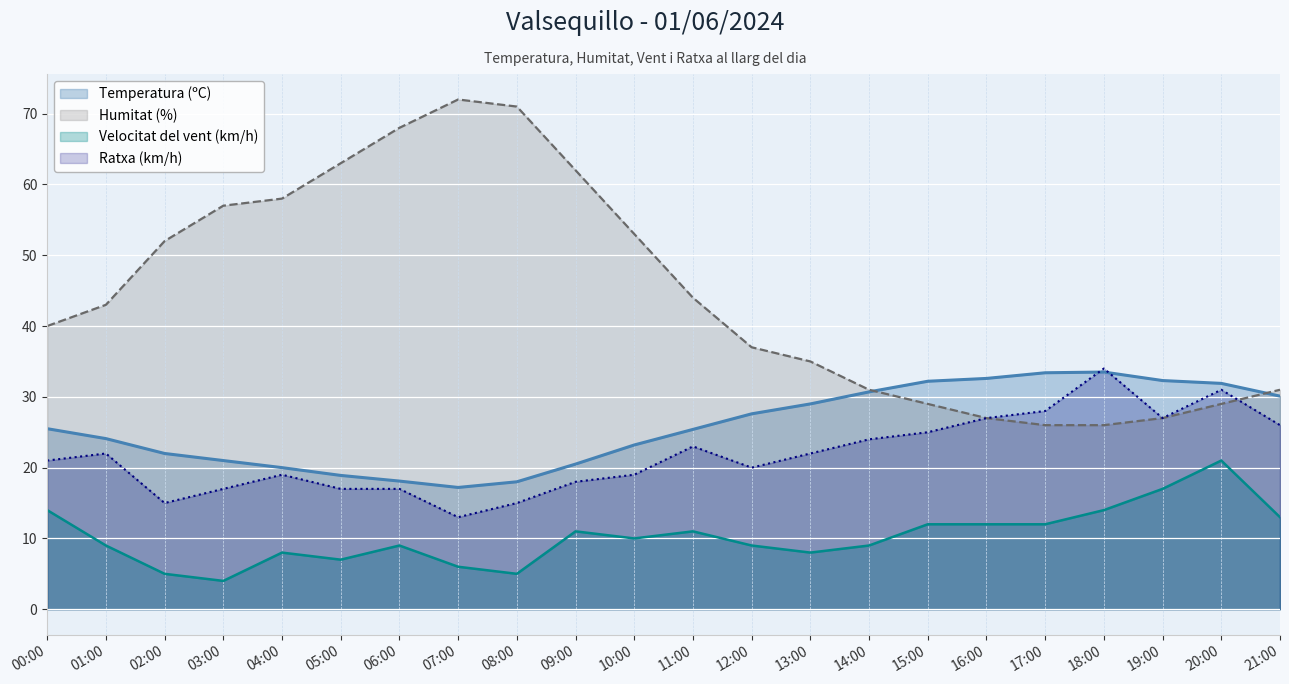

Reading left to right, list all the values displayed in this chart.

Temperatura (ºC): 00:00=25.5	01:00=24.1	02:00=22.0	03:00=21.0	04:00=20.0	05:00=18.9	06:00=18.1	07:00=17.2	08:00=18.0	09:00=20.5	10:00=23.2	11:00=25.4	12:00=27.6	13:00=29.0	14:00=30.7	15:00=32.2	16:00=32.6	17:00=33.4	18:00=33.5	19:00=32.3	20:00=31.9	21:00=30.1
Humitat (%): 00:00=40.0	01:00=43.0	02:00=52.0	03:00=57.0	04:00=58.0	05:00=63.0	06:00=68.0	07:00=72.0	08:00=71.0	09:00=62.0	10:00=53.0	11:00=44.0	12:00=37.0	13:00=35.0	14:00=31.0	15:00=29.0	16:00=27.0	17:00=26.0	18:00=26.0	19:00=27.0	20:00=29.0	21:00=31.0
Velocitat del vent (km/h): 00:00=14.0	01:00=9.0	02:00=5.0	03:00=4.0	04:00=8.0	05:00=7.0	06:00=9.0	07:00=6.0	08:00=5.0	09:00=11.0	10:00=10.0	11:00=11.0	12:00=9.0	13:00=8.0	14:00=9.0	15:00=12.0	16:00=12.0	17:00=12.0	18:00=14.0	19:00=17.0	20:00=21.0	21:00=13.0
Ratxa (km/h): 00:00=21.0	01:00=22.0	02:00=15.0	03:00=17.0	04:00=19.0	05:00=17.0	06:00=17.0	07:00=13.0	08:00=15.0	09:00=18.0	10:00=19.0	11:00=23.0	12:00=20.0	13:00=22.0	14:00=24.0	15:00=25.0	16:00=27.0	17:00=28.0	18:00=34.0	19:00=27.0	20:00=31.0	21:00=26.0